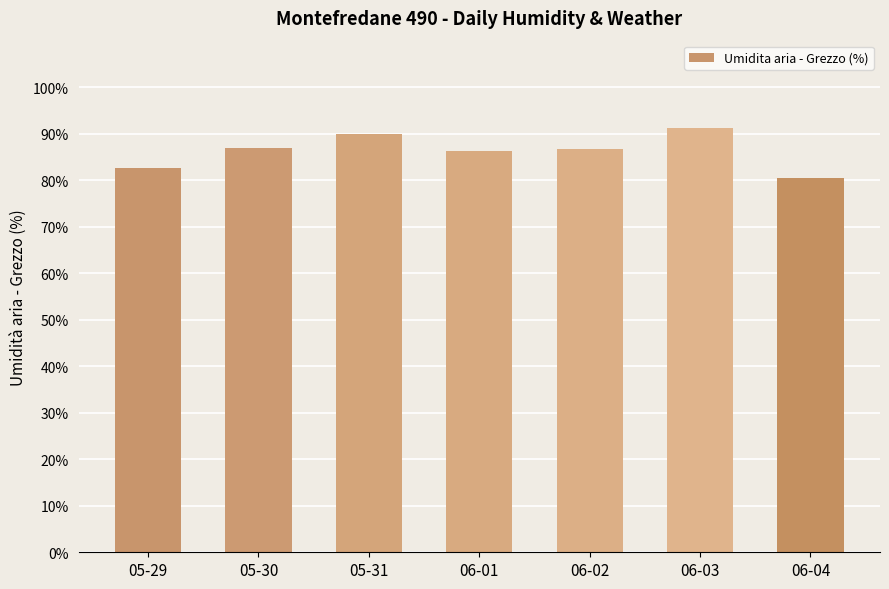

What is the label of the 6th bar from the right?

05-30